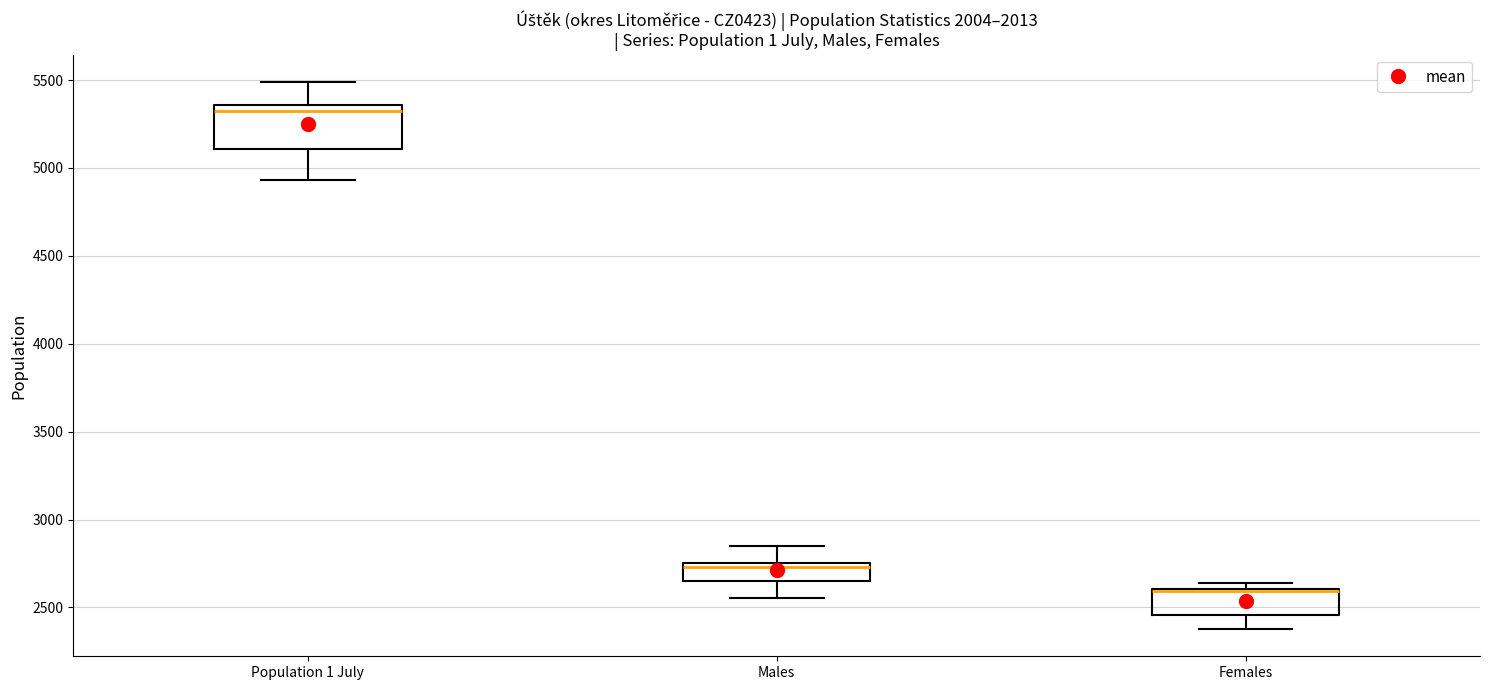

Comparing the boxes themselves (not the whiskers), which one is the tallest?

Population 1 July